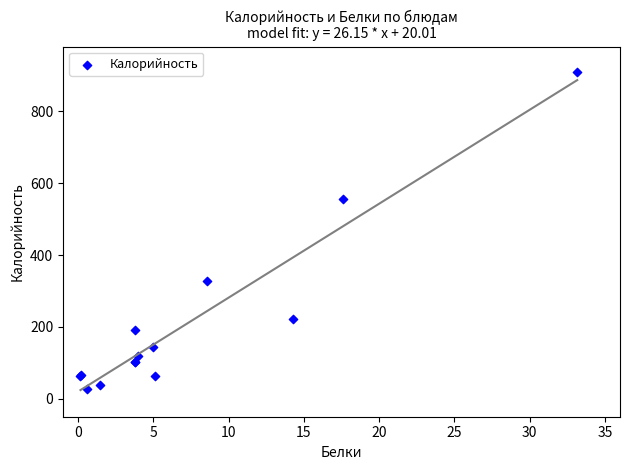

What Y value in the scatter plot is closest to 469?

556.9